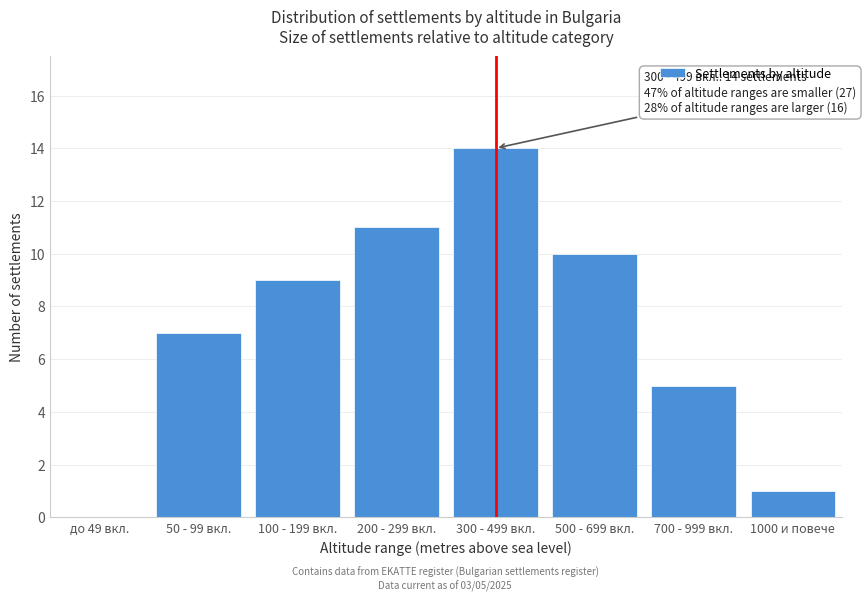

Reading left to right, extract all data points from this chart.

до 49 вкл.=0	50 - 99 вкл.=7	100 - 199 вкл.=9	200 - 299 вкл.=11	300 - 499 вкл.=14	500 - 699 вкл.=10	700 - 999 вкл.=5	1000 и повече=1